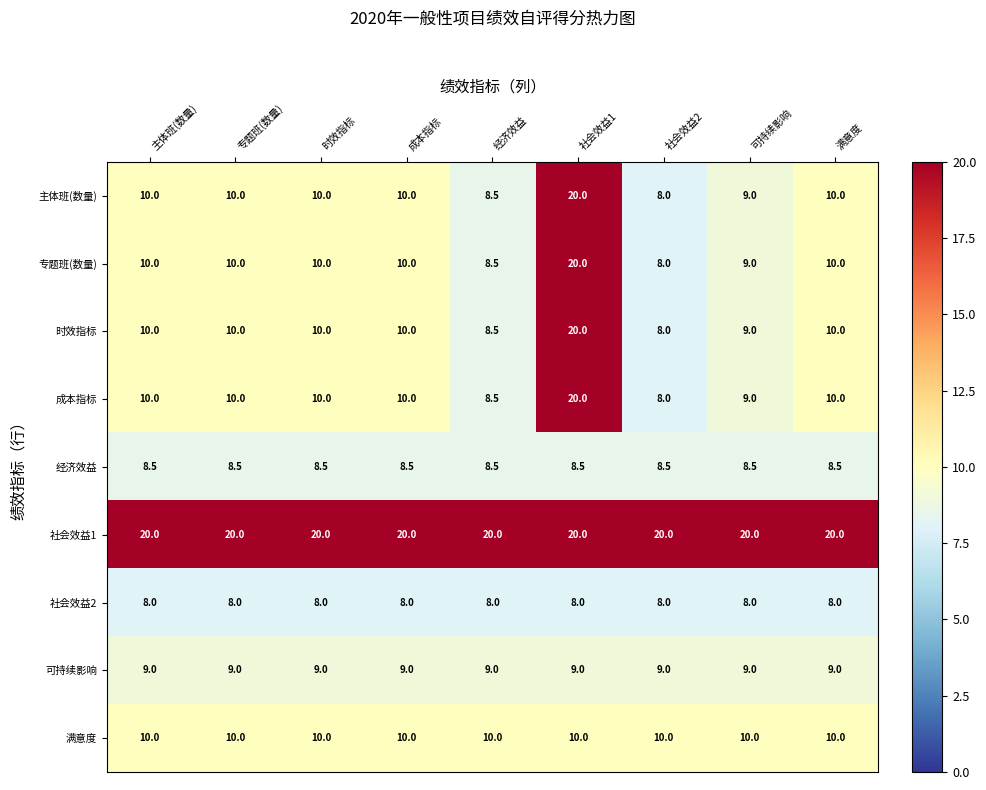

What is the lowest value of the 成本指标 series?

8.0